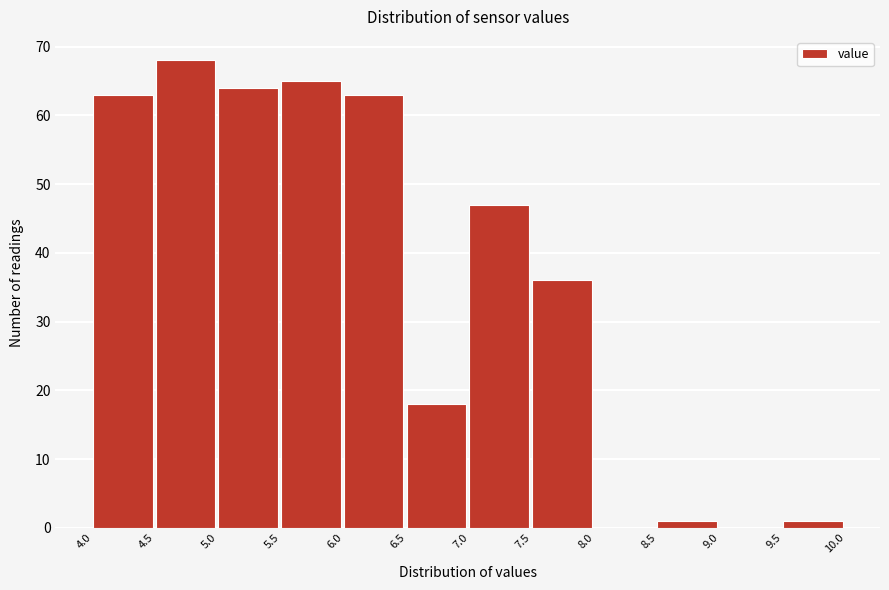

Over which range of the x-axis is the bar tallest?

4.5 to 5.0